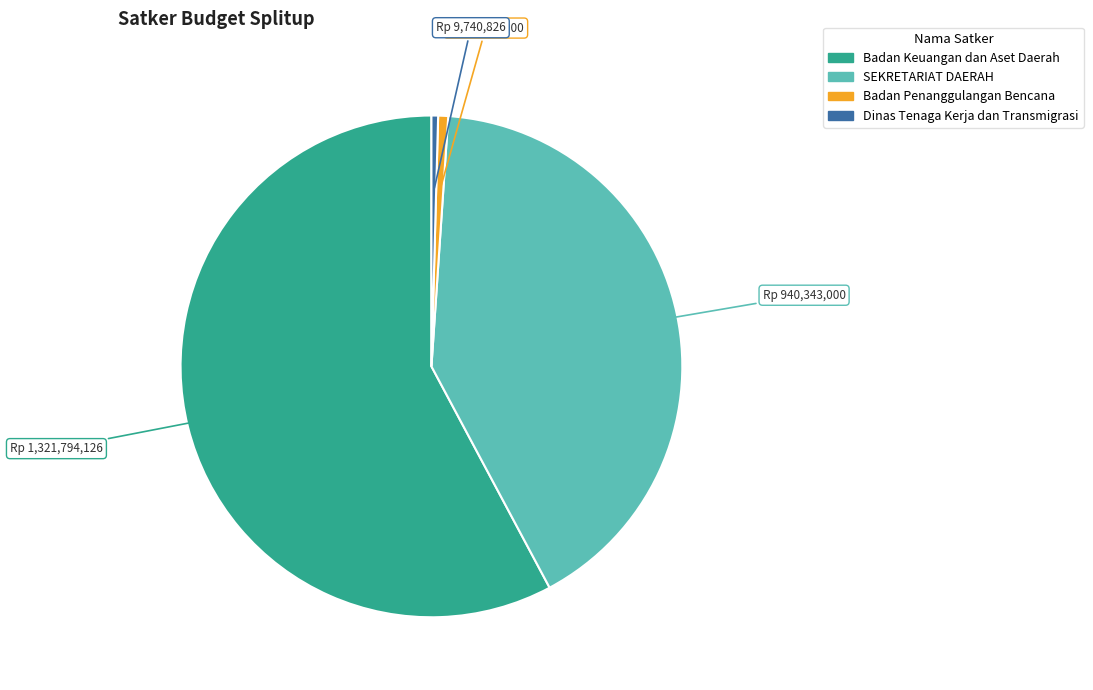

Does any single category account for the majority?

Yes